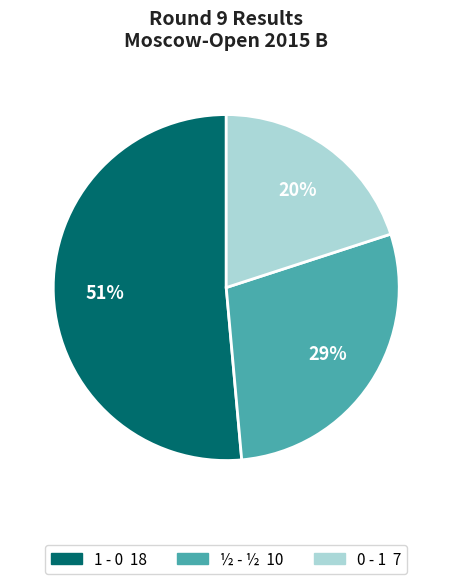

Count the number of slices in the pie.

3